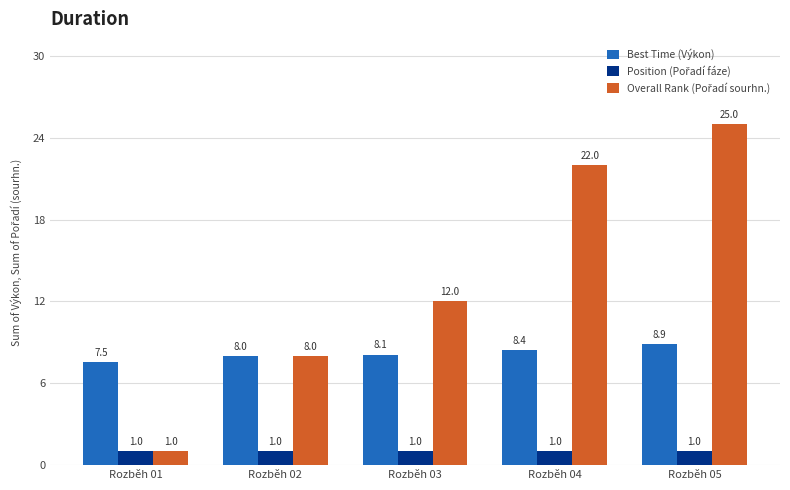

What is the difference between the highest and lowest values at Rozběh 04?

21.0